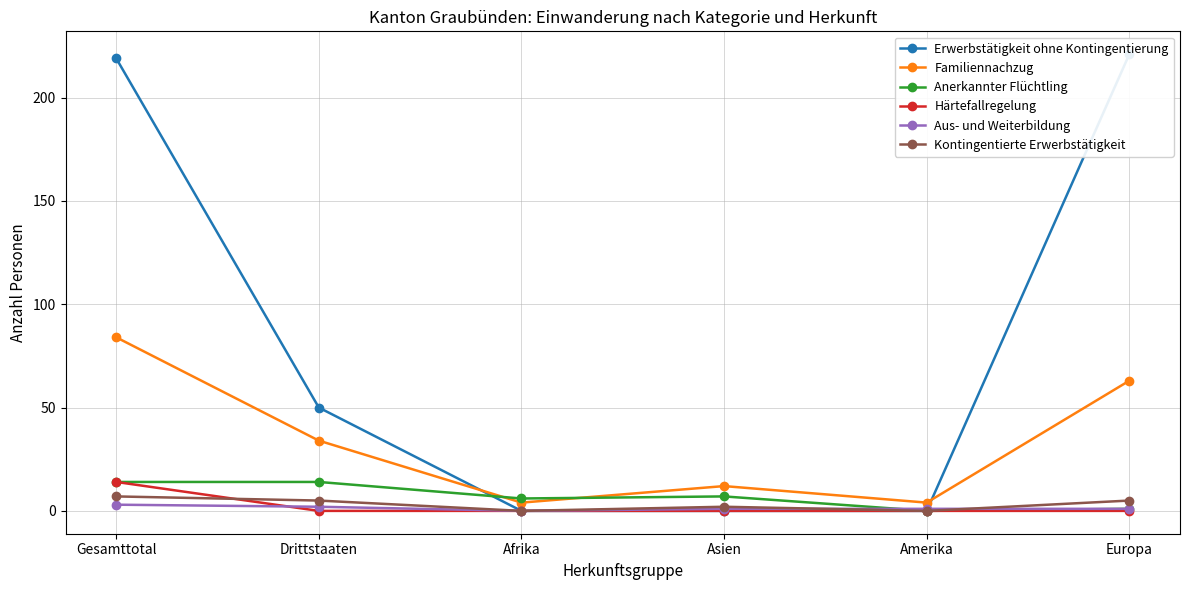

Which series ends up on top after the final intersection of Aus- und Weiterbildung and Erwerbstätigkeit ohne Kontingentierung?

Erwerbstätigkeit ohne Kontingentierung